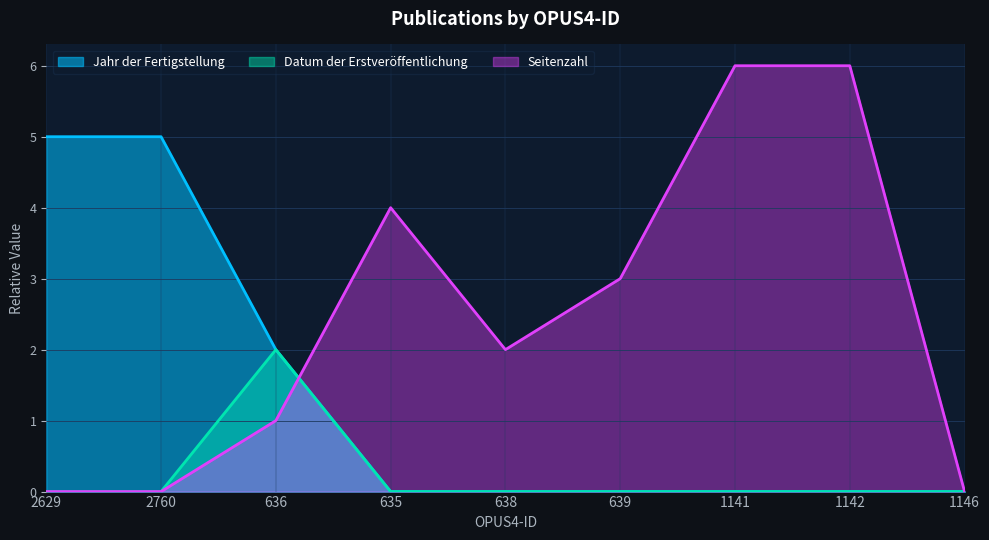

What is the label of the 1st point from the right?

1146